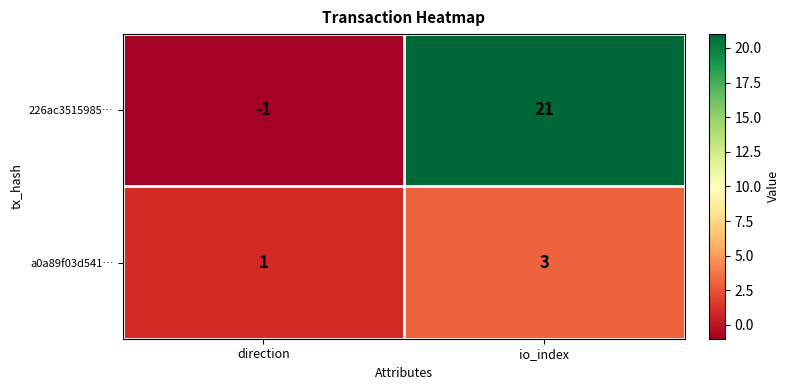

Reading left to right, what are all the values shown in this chart?

226ac3515985…: -1	21
a0a89f03d541…: 1	3